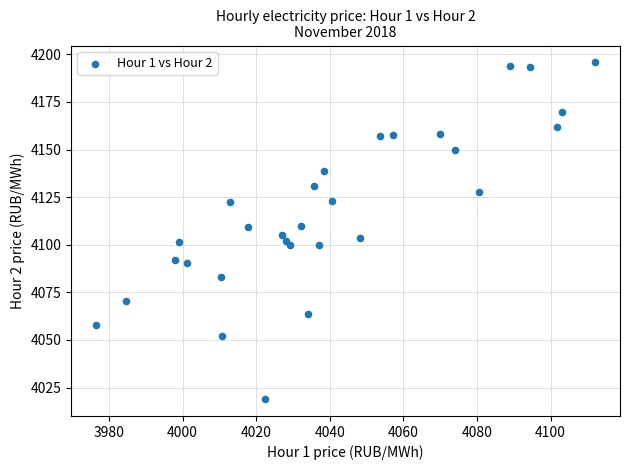

What is the range of Y values (max minus min)?

176.9